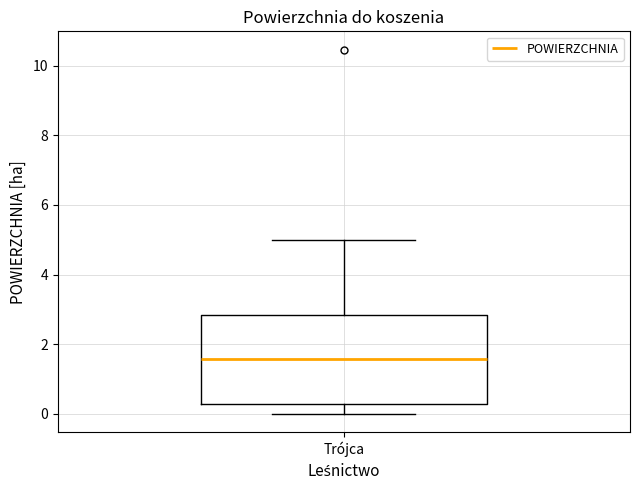

Where is the upper edge of the box for Trójca on the y-axis? The values are not printed on the chart, so give them approximately, as read against the axis.

2.8